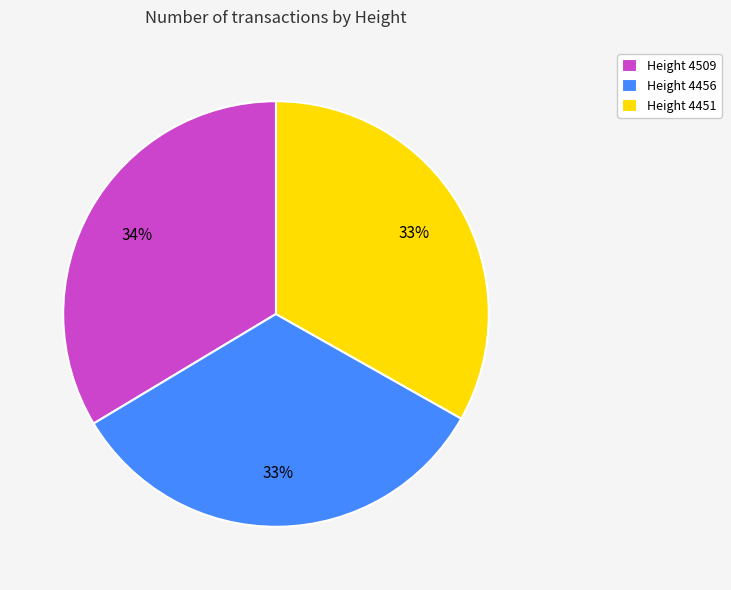

True or false: Height 4456 accounts for 48% of the total.

False